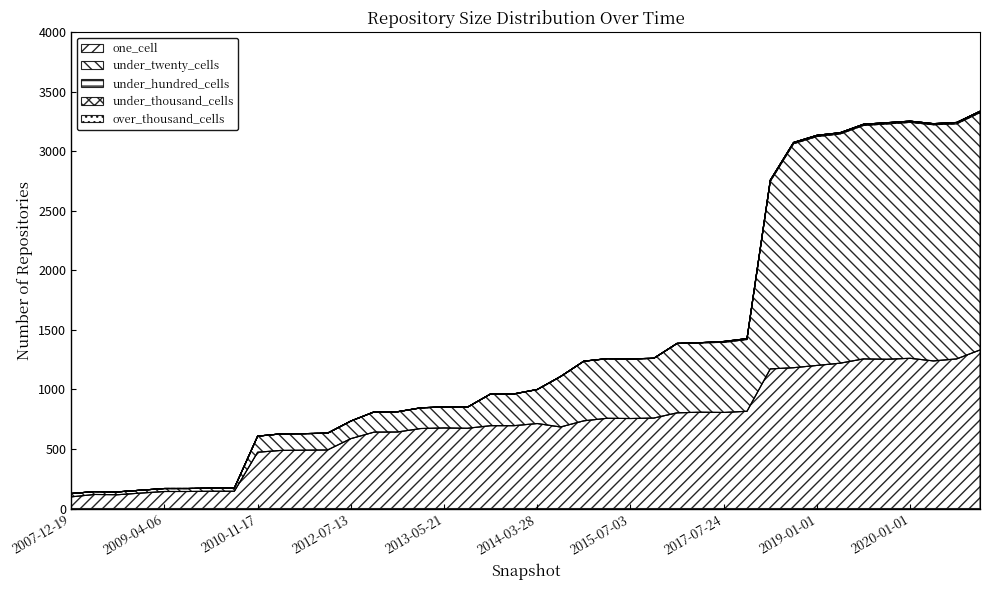

What is the difference between the maximum and second lowest values in the one_cell series?

1216